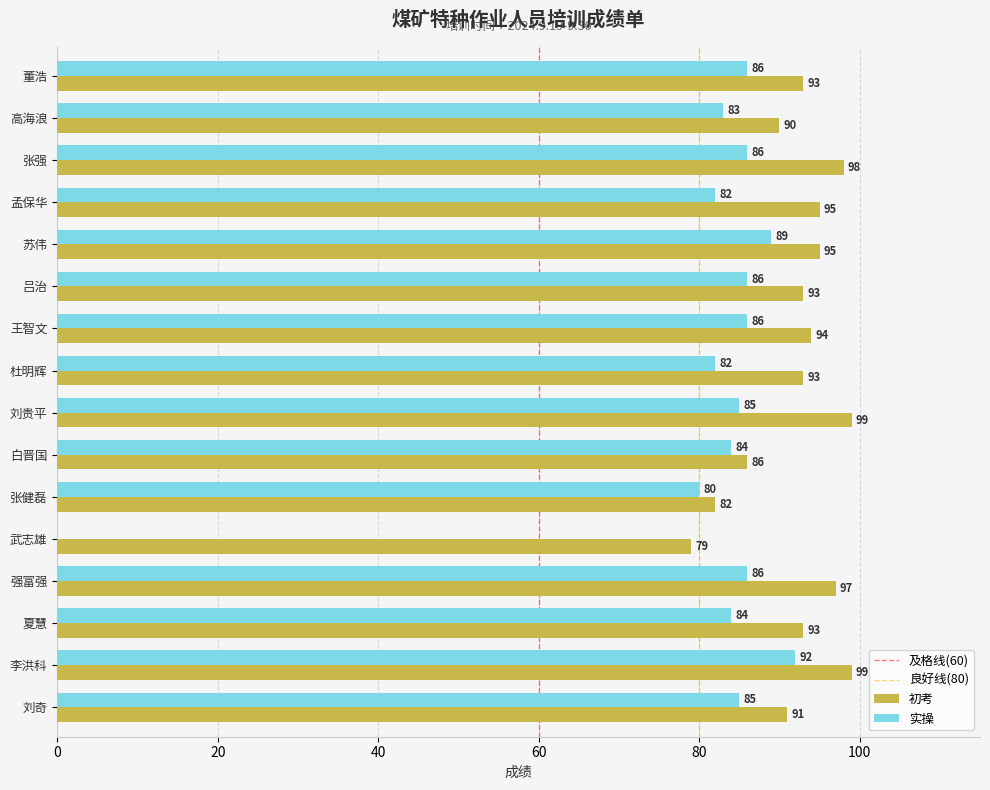

What is the total value across all series at 孟保华?

177